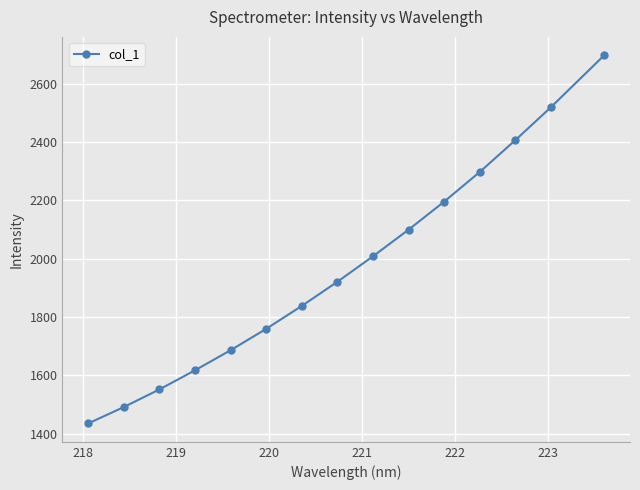

True or false: the data has more than 0 interior local peaks.

False